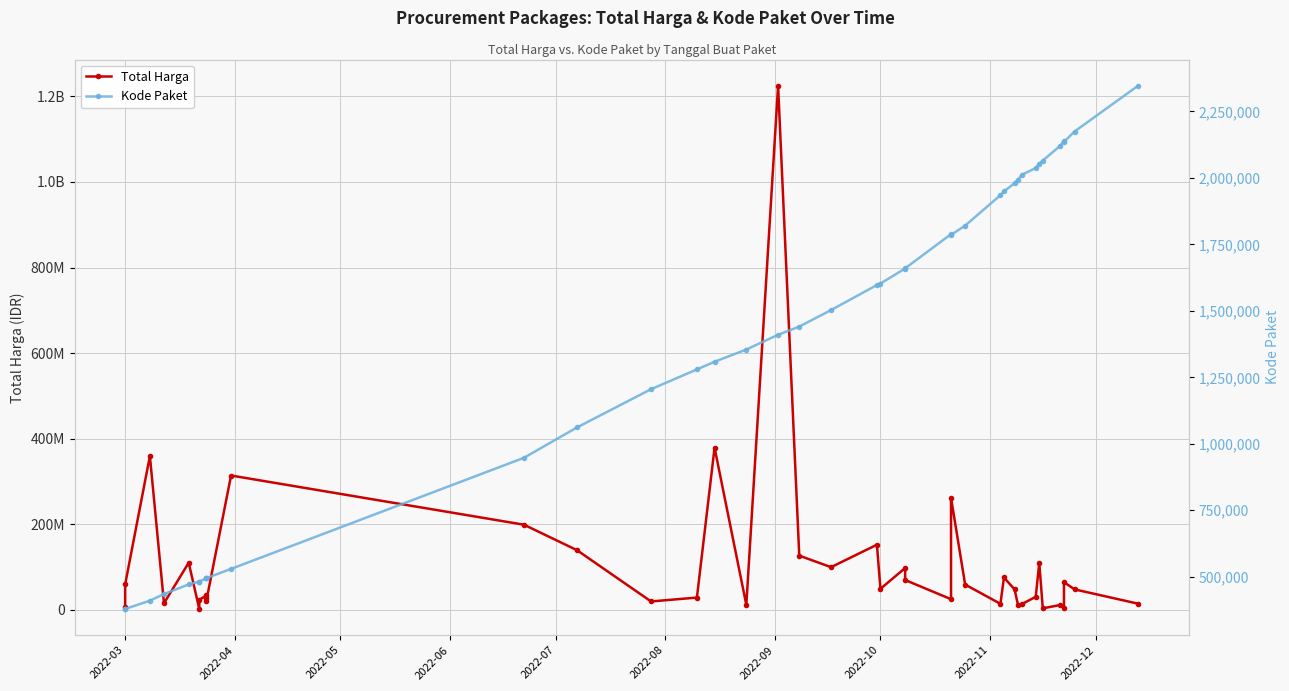

Reading right to left, list all the values displayed in this chart.

Total Harga: 14750000	48140000	65000000	5093000	11800000	3825000	110000000	30800000	13442000	11100000	48140000	75920000	14400000	59375000	262118150	25200000	70000000	98000000	49478000	152477000	100000000	127000000	1224682000	12000000	379075000	29000000	19950000	139800000	199200000	314121780	21231000	27720000	34132505	23680800	2395750	110389990	15787200	359500000	59935000	6936000
Kode Paket: 2346755	2174549	2135660	2139573	2121450	2065183	2053931	2037404	2011140	1993460	1980186	1949122	1935089	1820441	1785781	1788370	1659934	1659185	1602603	1597005	1502912	1440709	1409947	1354517	1308563	1279649	1205257	1061266	947278	529386	494589	494315	494126	481528	481472	470979	434878	409855	378667	378630